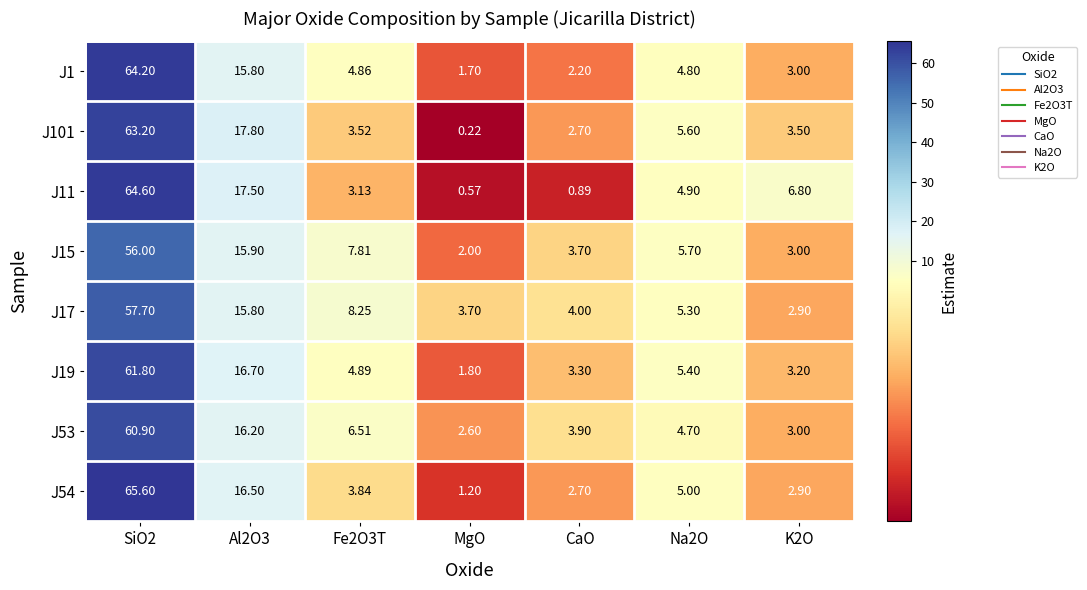

Is the value of J17 at Al2O3 greater than the value of J15 at Al2O3?

No